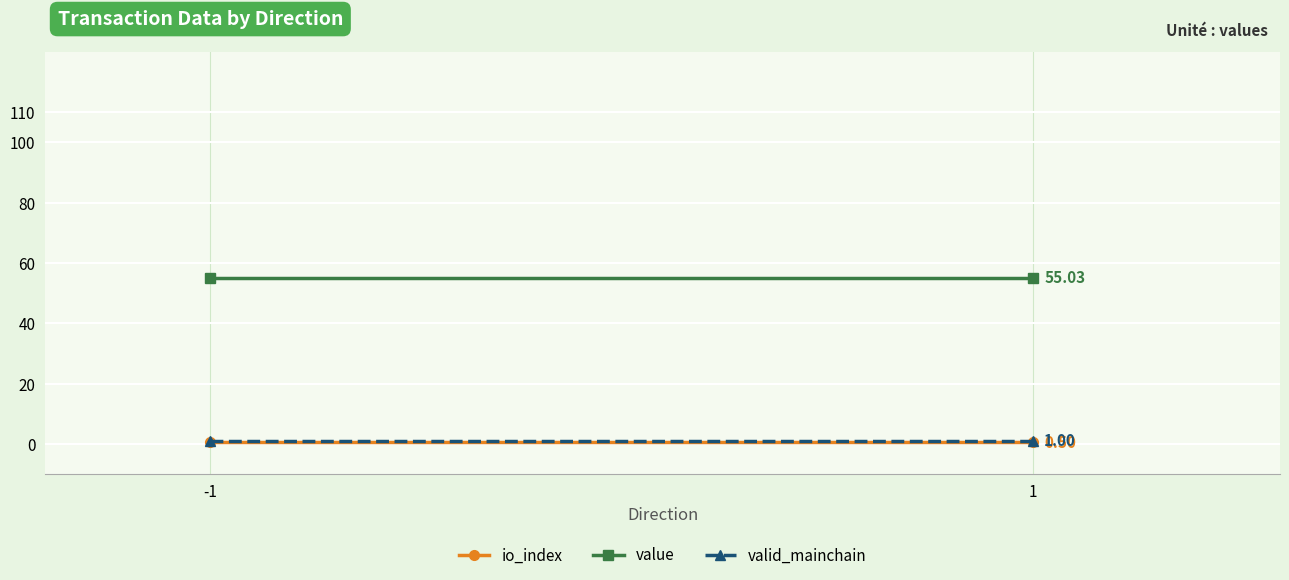

What value does the value series have at 1?

55.0